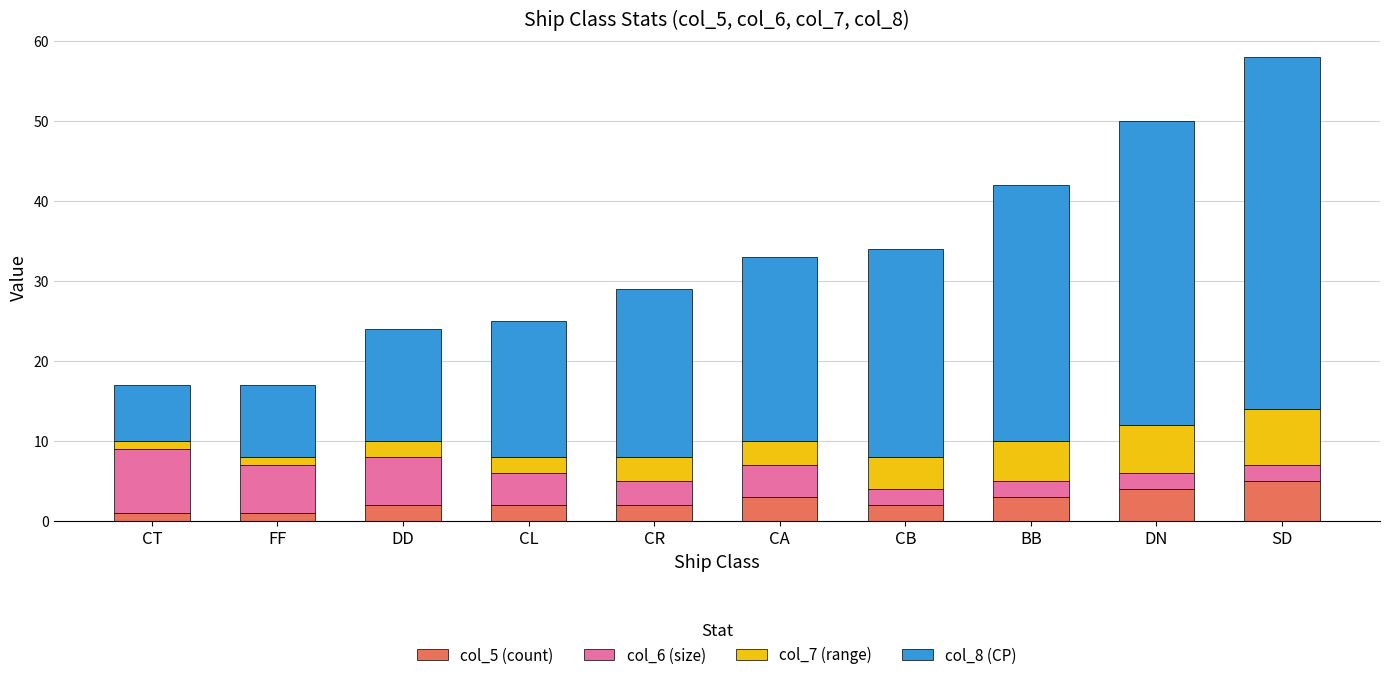

True or false: col_5 (count) has a value of 3 at BB.

True